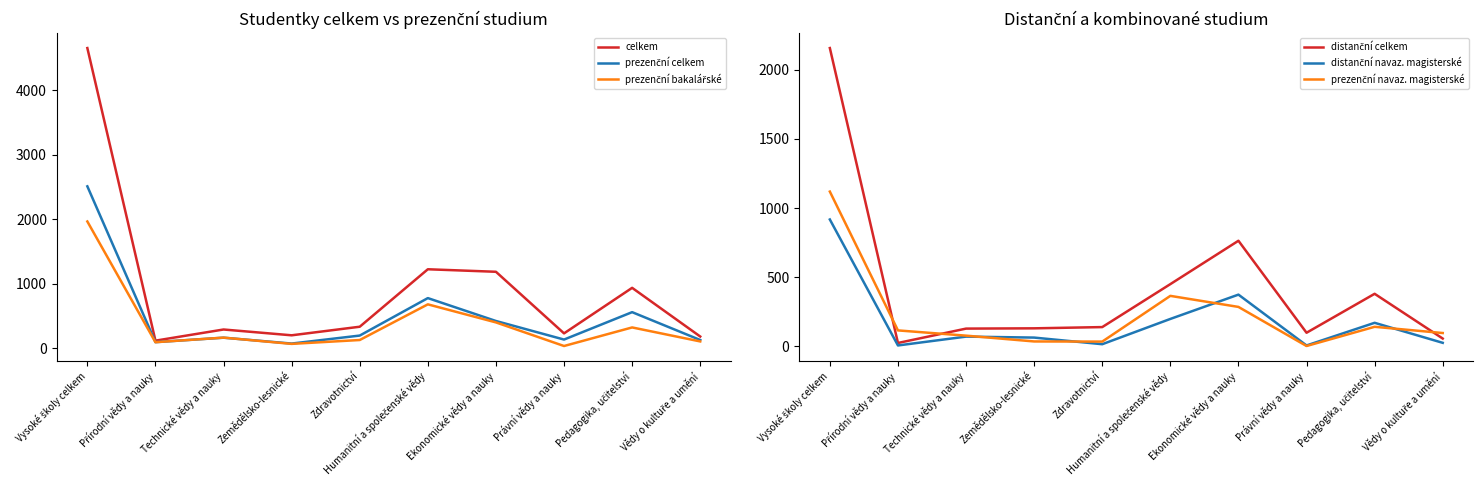

What is the label of the 3rd point from the left?

Technické vědy a nauky